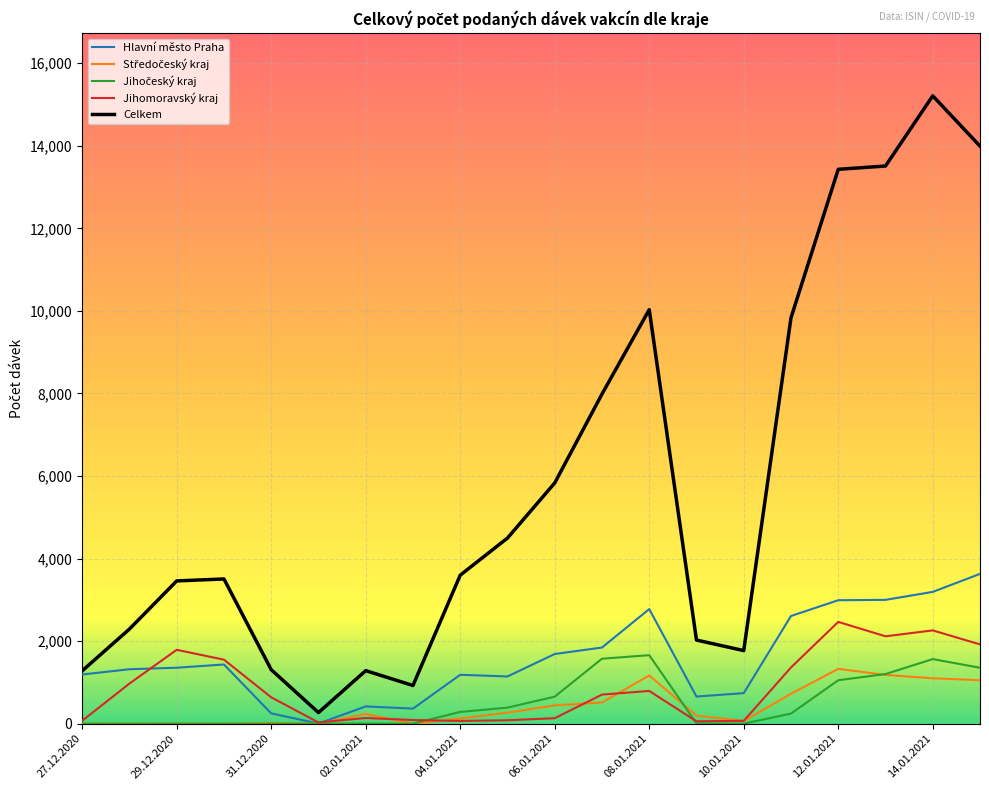

Which series has the widest spread of values?

Celkem